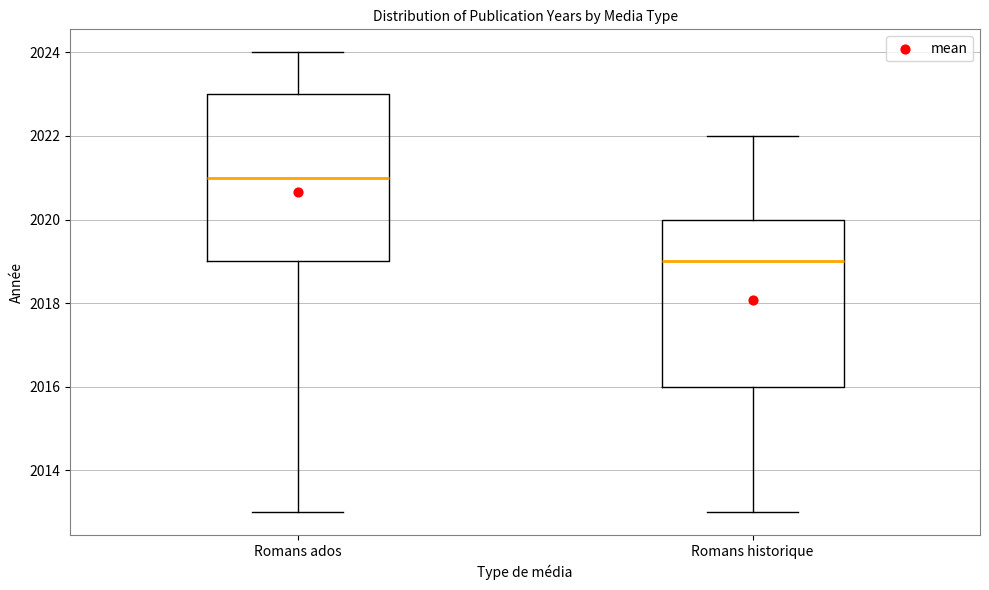

Reading left to right, transcribe this box plot: for each box, give where its median line is, the range the box spans, and where its two whiskers end, as read against the y-axis. The values are not printed on the chart, so give them approximately, as read against the axis.

Romans ados: median 2021, box 2019 to 2023, whiskers 2013 to 2024
Romans historique: median 2019, box 2016 to 2020, whiskers 2013 to 2022